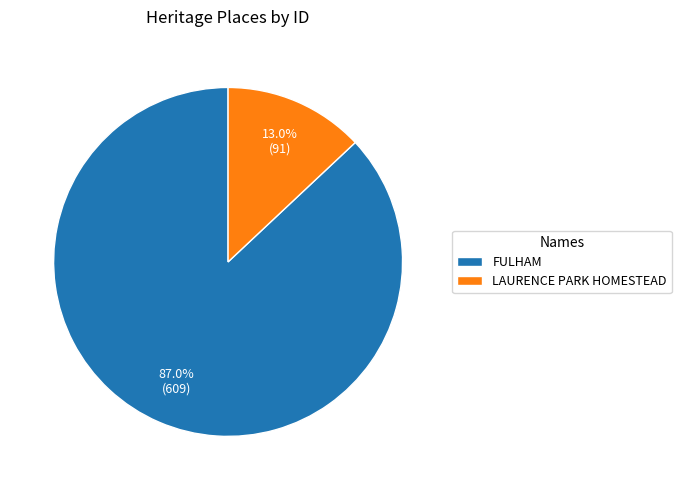

To the nearest percent, what is the difference between the largest and smallest slice percentages?

74%